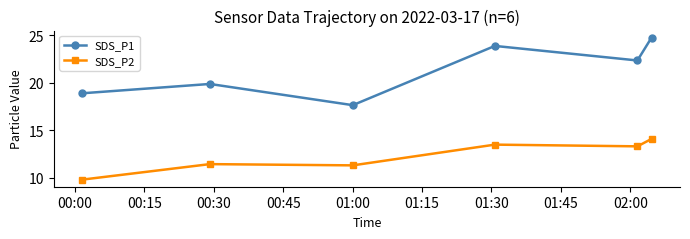

What are all the series names shown in the legend?

SDS_P1, SDS_P2